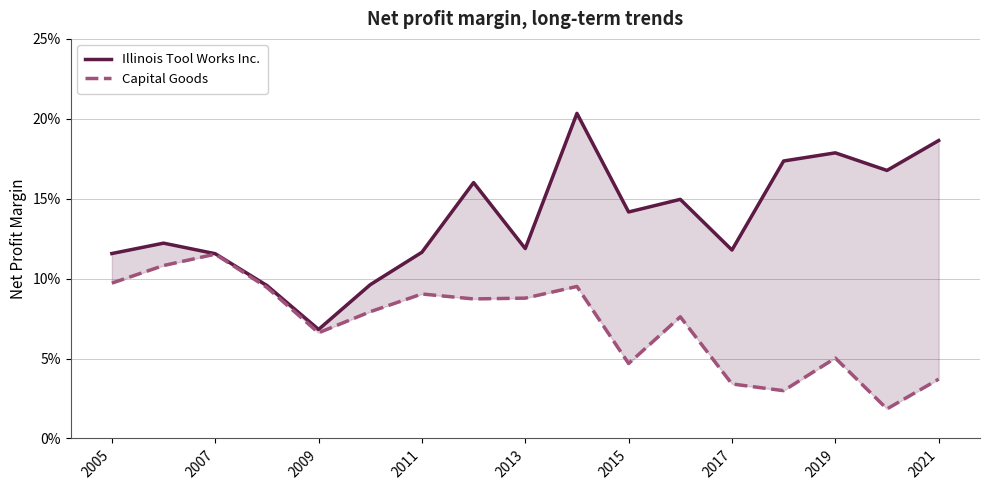

Which series changed the most between 2005 and 2019?

Illinois Tool Works Inc.